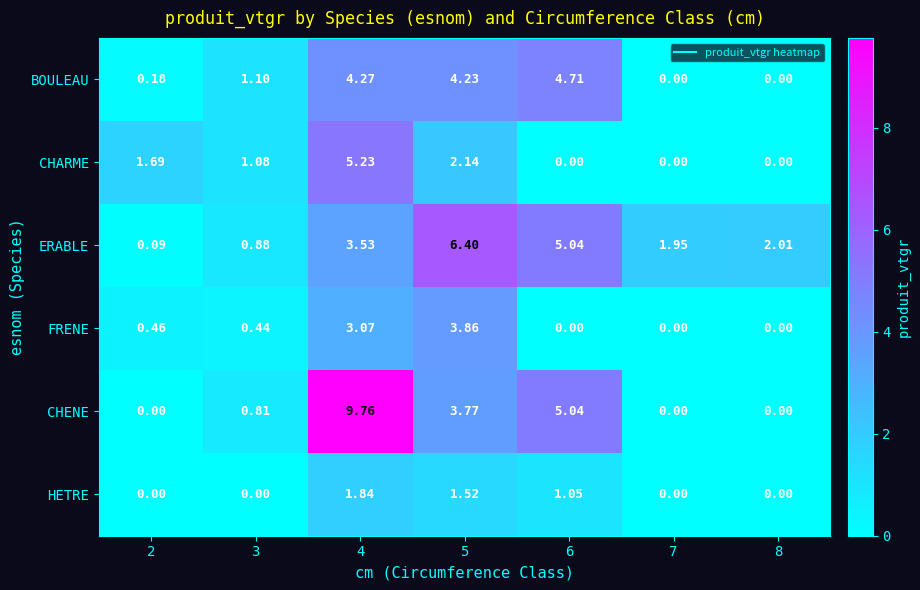

What is the total value across all series at 5?

21.9